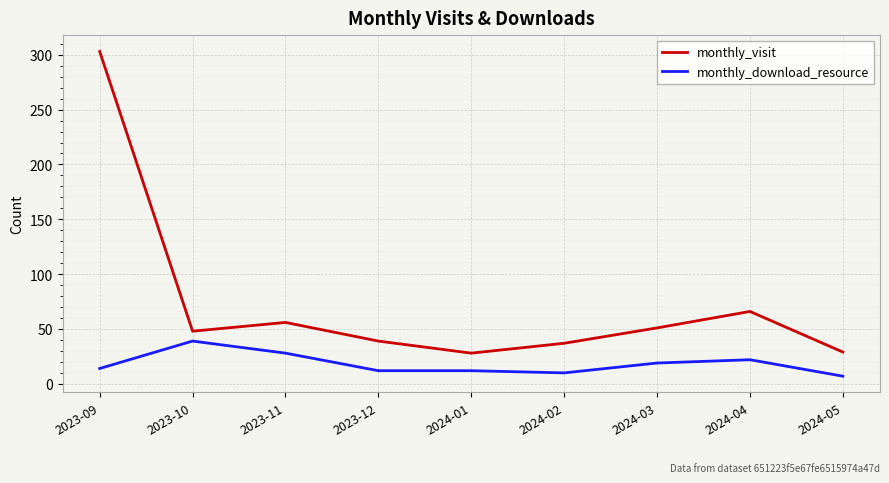

The monthly_download_resource series shows 10 at 2024-02. True or false?

True